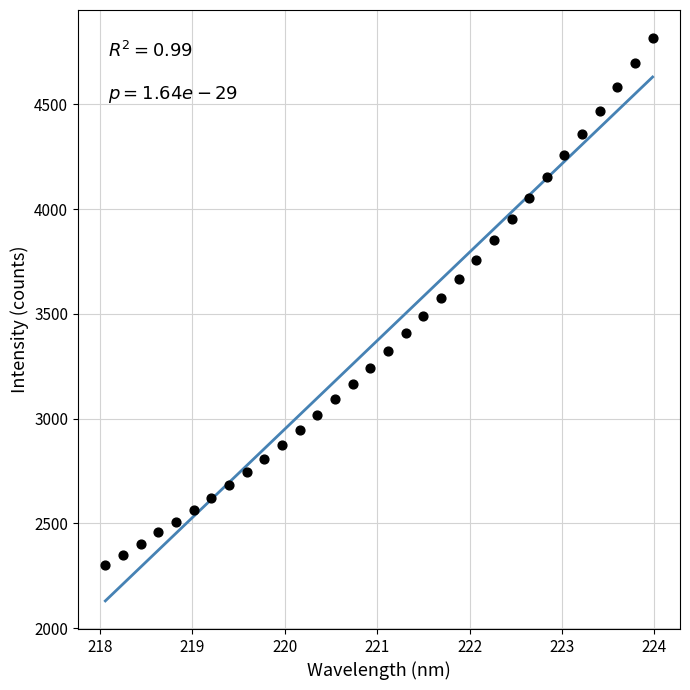

What is the range of Y values (max minus min)?

2514.3